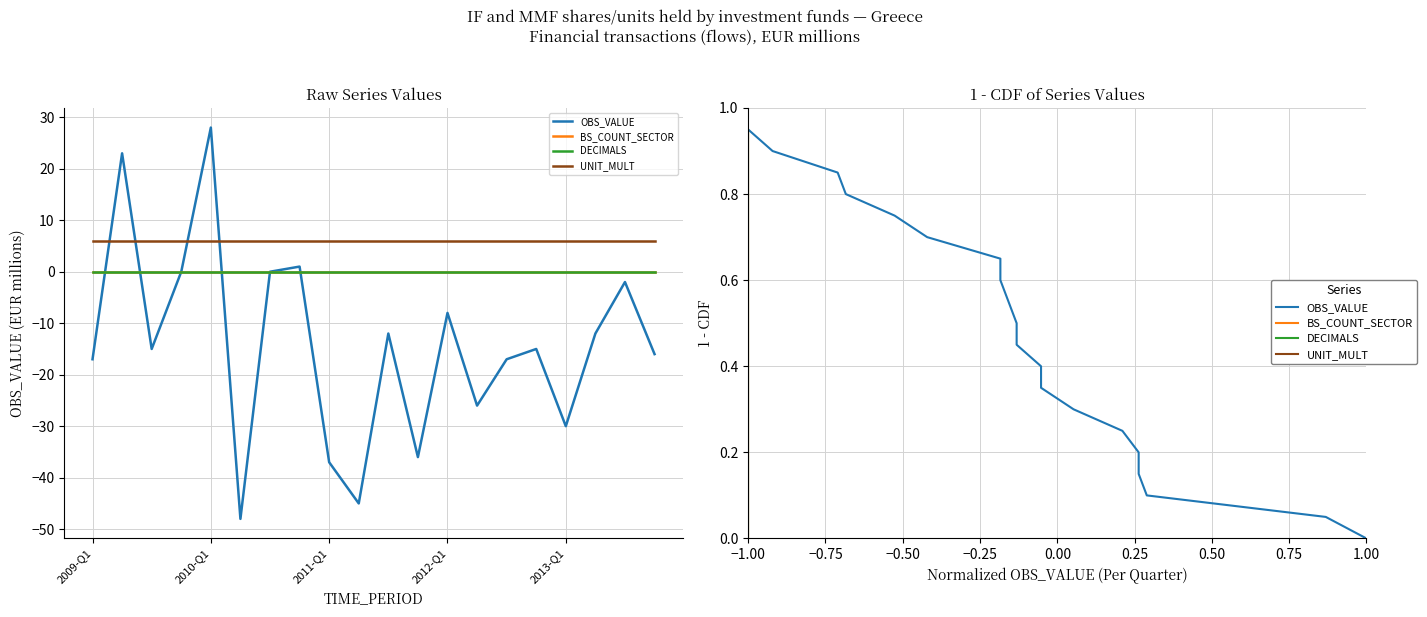

How many lines are shown in the chart?

4